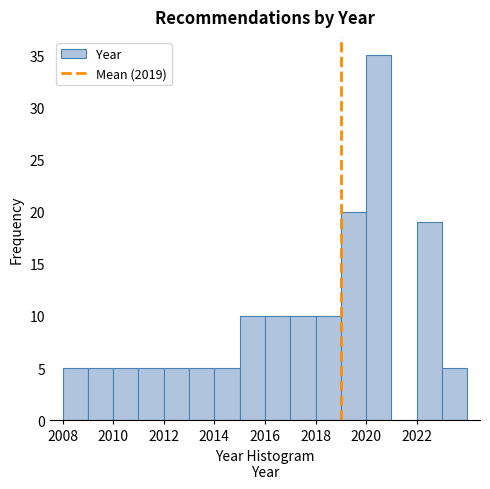

Reading left to right, list every bar in this chart as the range it spans on the x-axis followed by its height. The values are not printed on the chart, so give them approximately, as read against the axis.

2008 to 2009: 5
2009 to 2010: 5
2010 to 2011: 5
2011 to 2012: 5
2012 to 2013: 5
2013 to 2014: 5
2014 to 2015: 5
2015 to 2016: 10
2016 to 2017: 10
2017 to 2018: 10
2018 to 2019: 10
2019 to 2020: 20
2020 to 2021: 35
2021 to 2022: 0
2022 to 2023: 19
2023 to 2024: 5